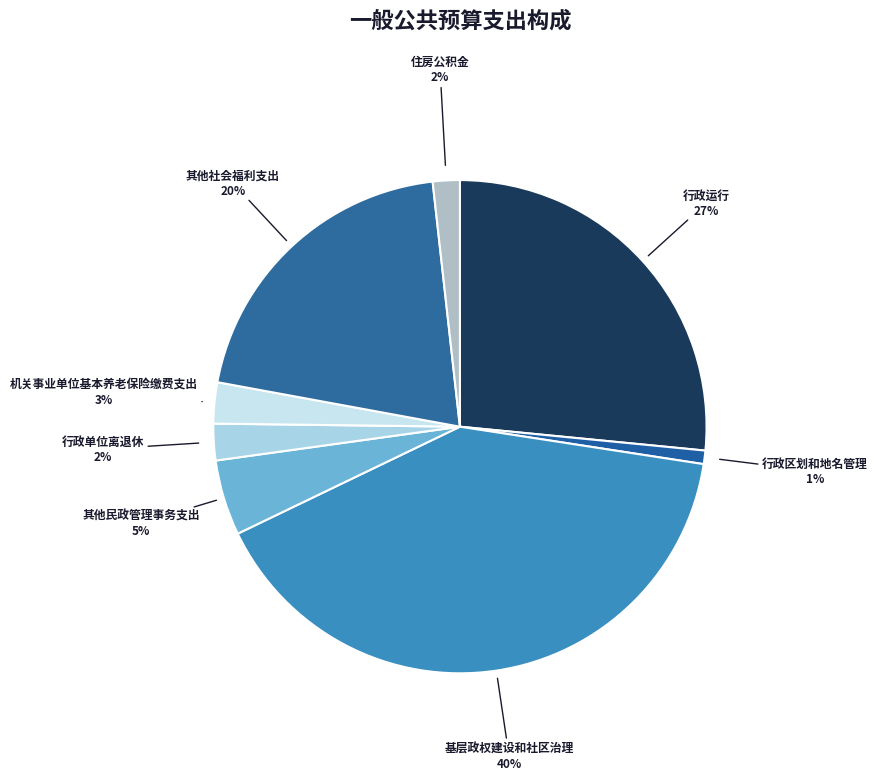

Which slice is the smallest?

行政区划和地名管理